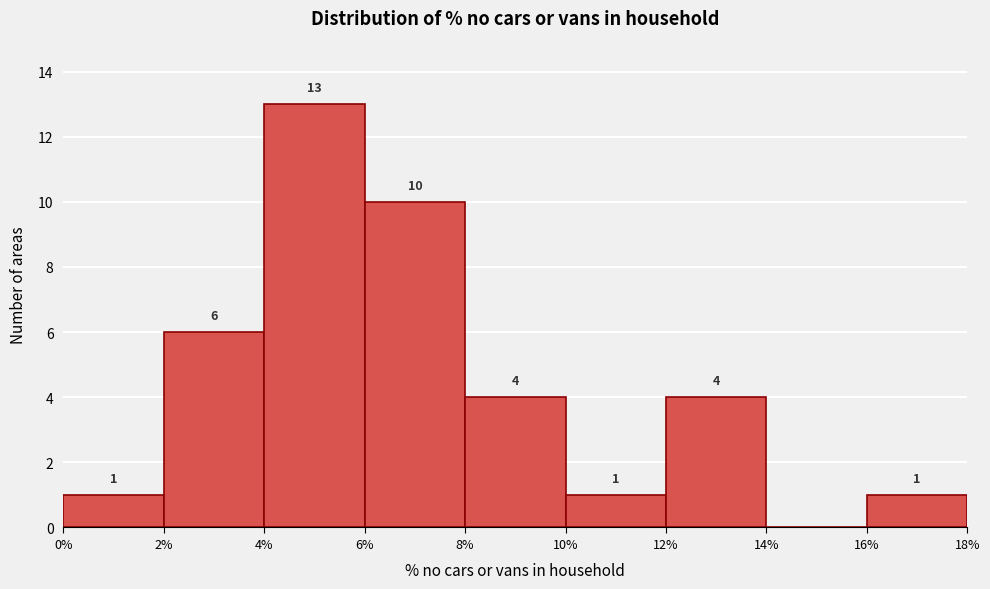

Which range on the x-axis has the tallest bar?

4% to 6%